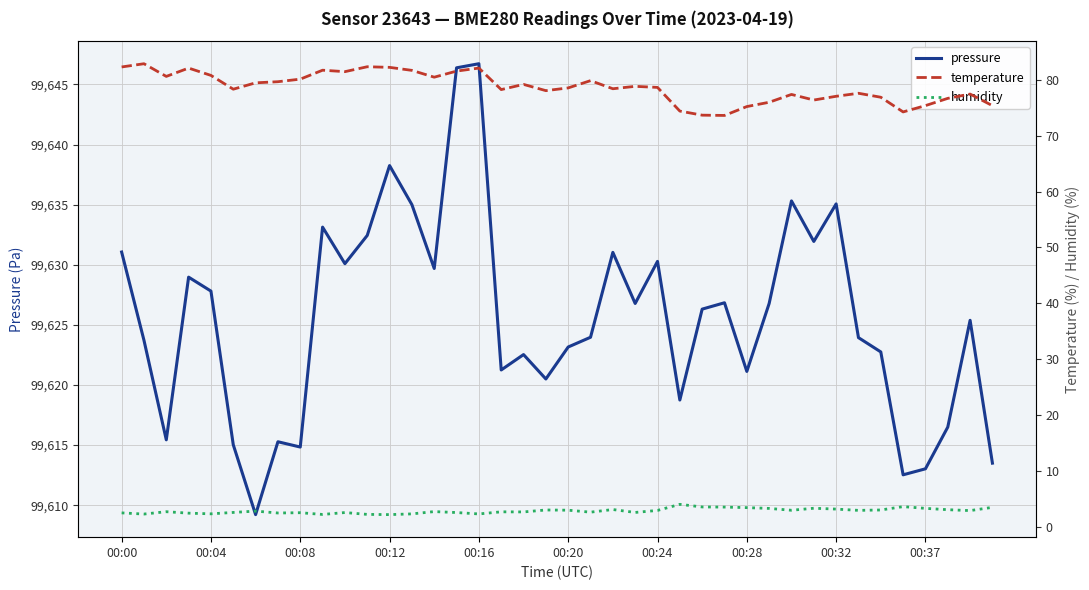

Which series changed the most between 13 and 23?

pressure